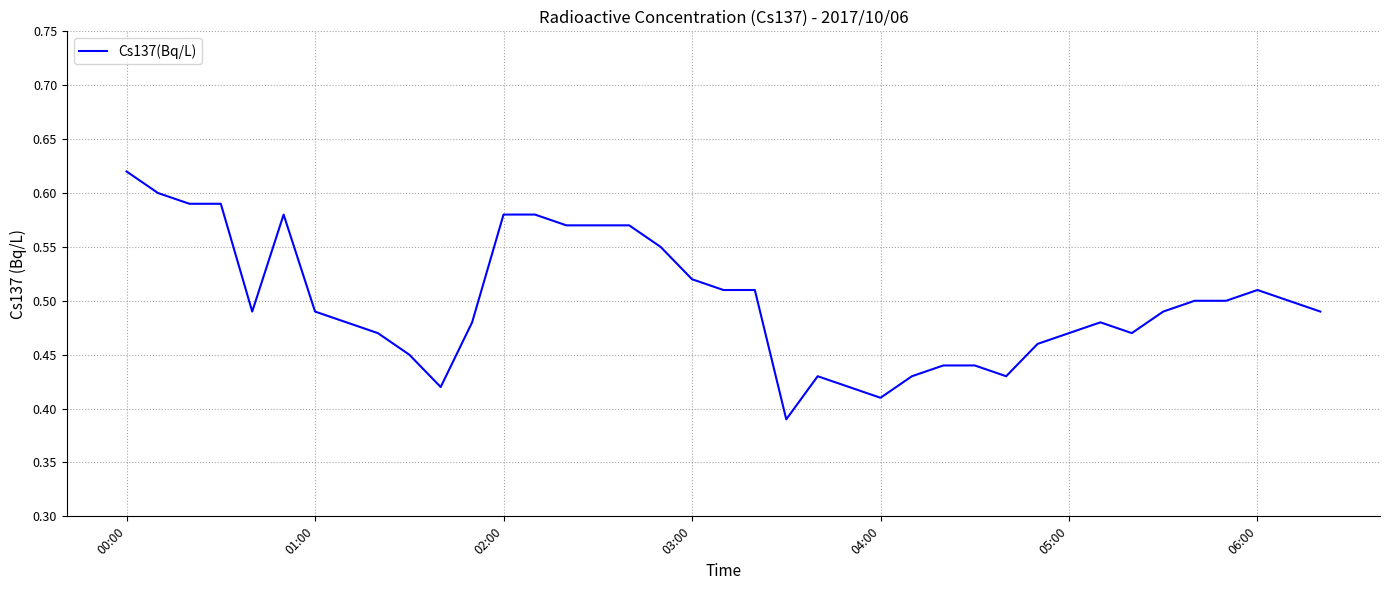

How many points are lower than both their immediate neighbors (excluding endpoints)?

6